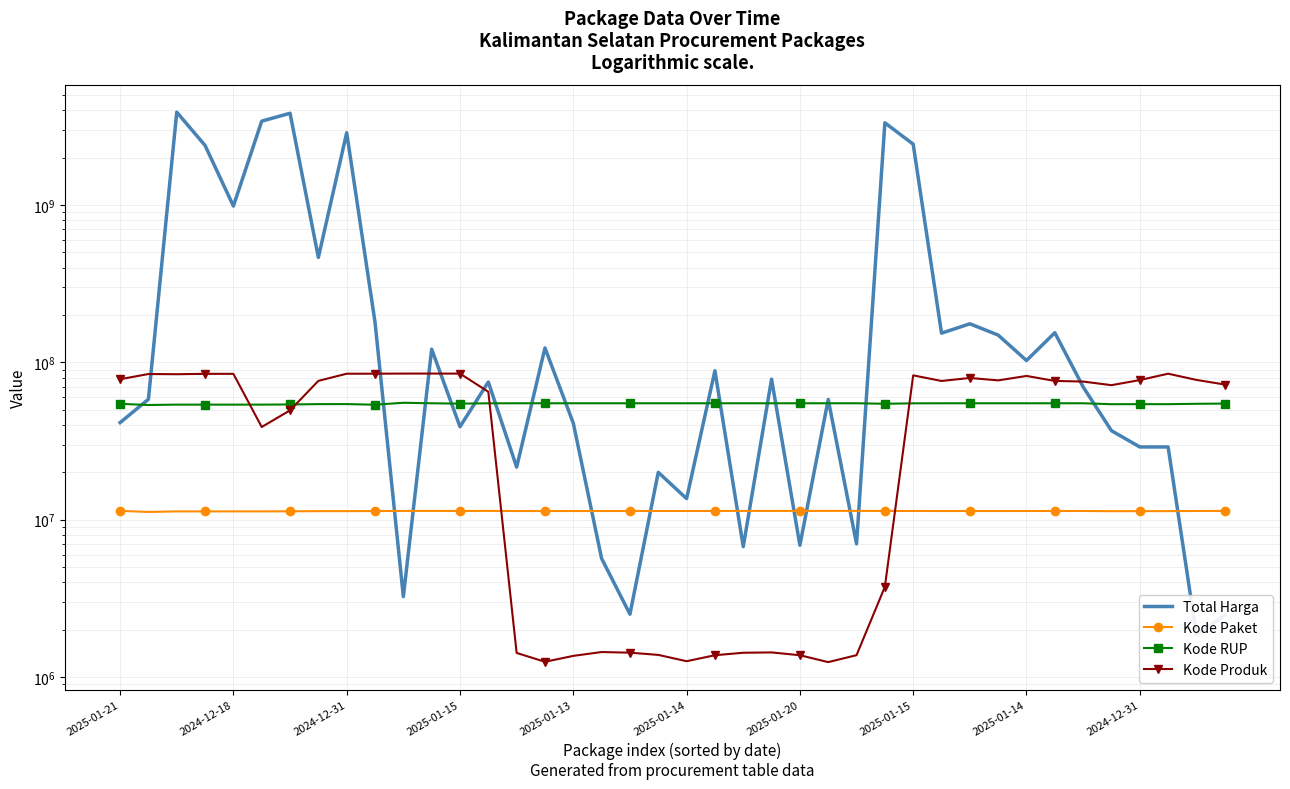

Rank the series by their maximum value, from highest to lowest.

Total Harga, Kode Produk, Kode RUP, Kode Paket